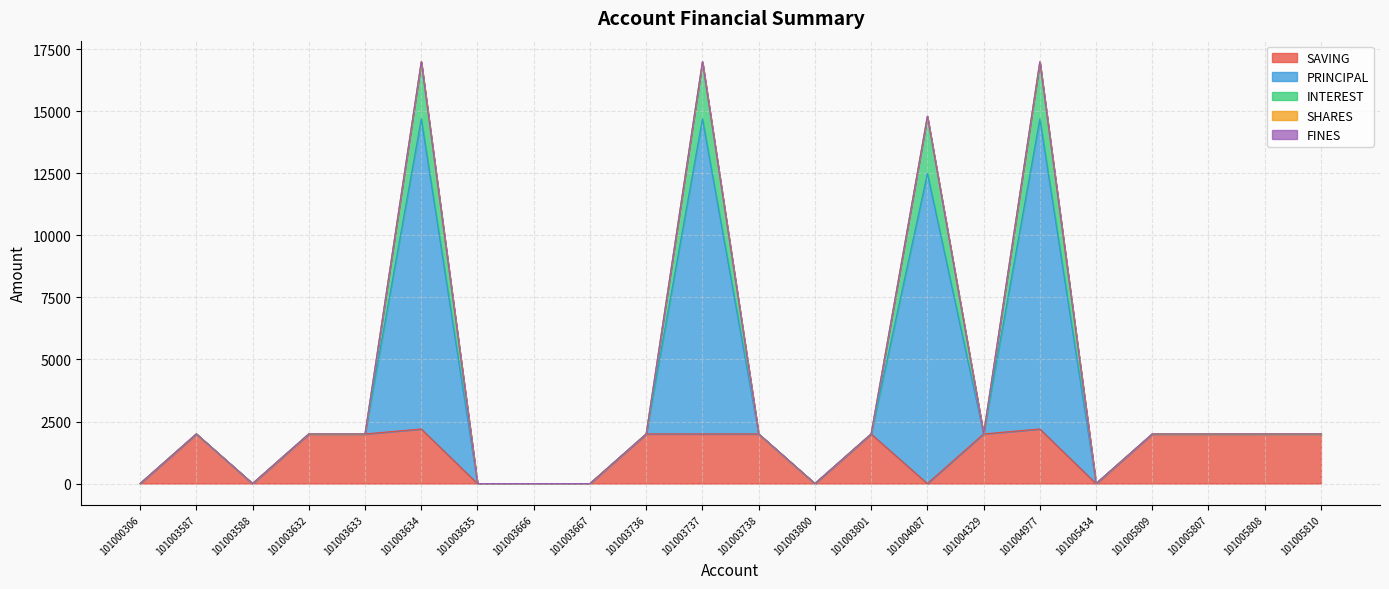

What is the maximum value for SAVING?

2200